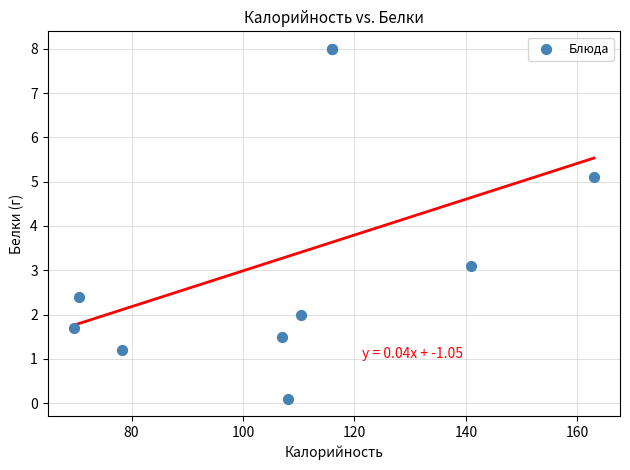

What Y value in the scatter plot is closest to 4?

3.1